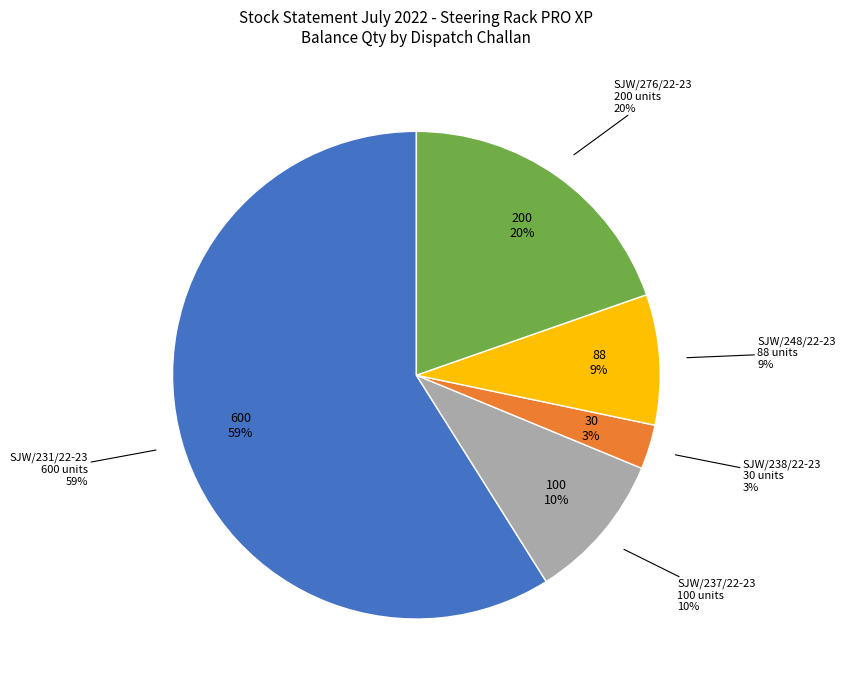

Does SJW/231/22-23 account for over 50% of the chart?

Yes